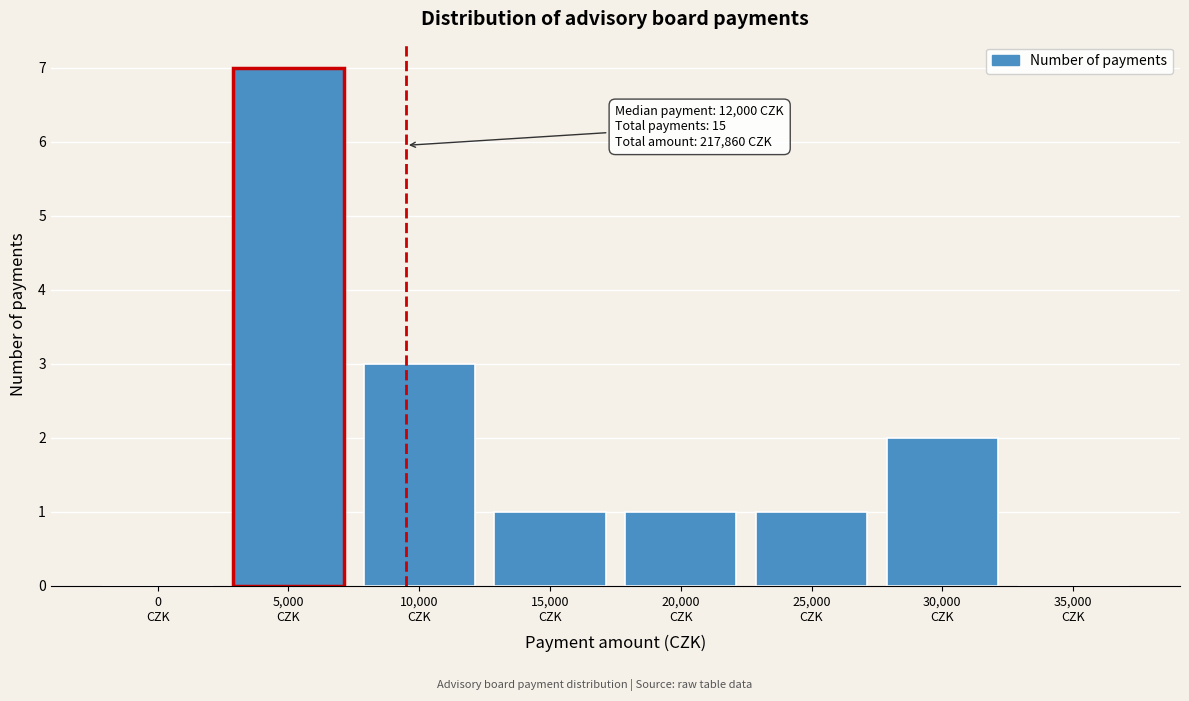

What is the sum of all values?

15